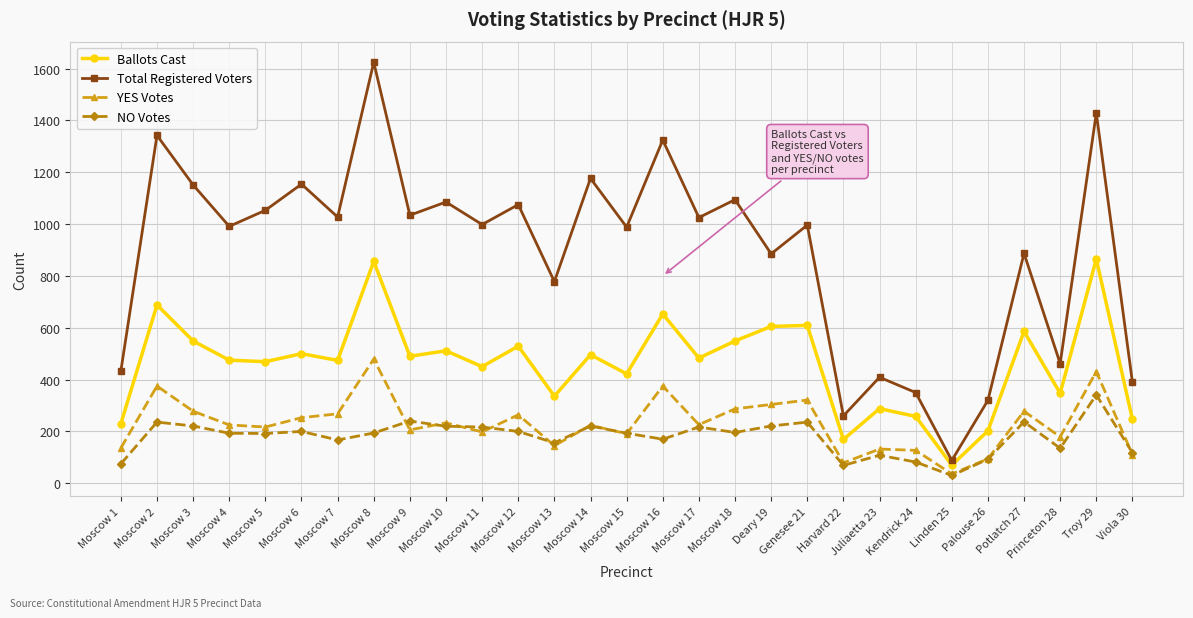

Which series has the largest total across all categories?

Total Registered Voters